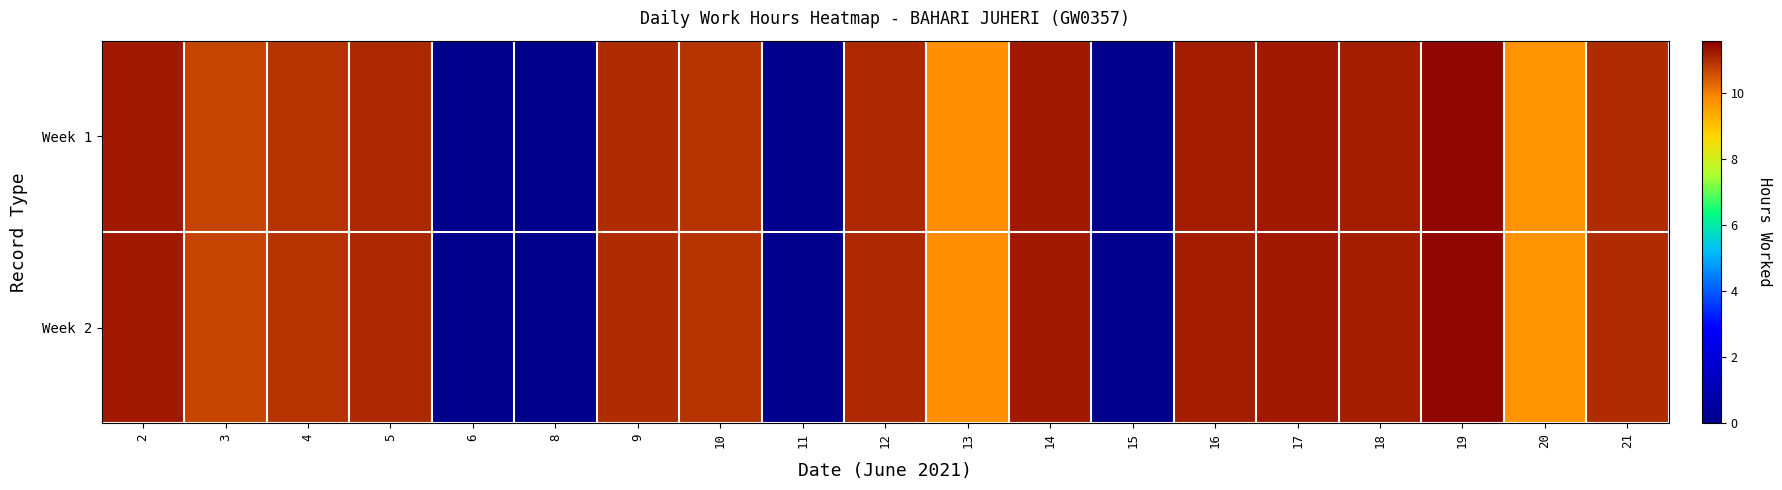

Reading right to left, extract all data points from this chart.

Week 1: 21=11.1	20=9.7	19=11.5	18=11.2	17=11.3	16=11.2	15=0.0	14=11.3	13=9.8	12=11.1	11=0.0	10=10.9	9=11.0	8=0.0	6=0.0	5=11.1	4=10.9	3=10.7	2=11.3
Week 2: 21=11.1	20=9.7	19=11.5	18=11.2	17=11.3	16=11.2	15=0.0	14=11.3	13=9.8	12=11.1	11=0.0	10=10.9	9=11.0	8=0.0	6=0.0	5=11.1	4=10.9	3=10.7	2=11.3